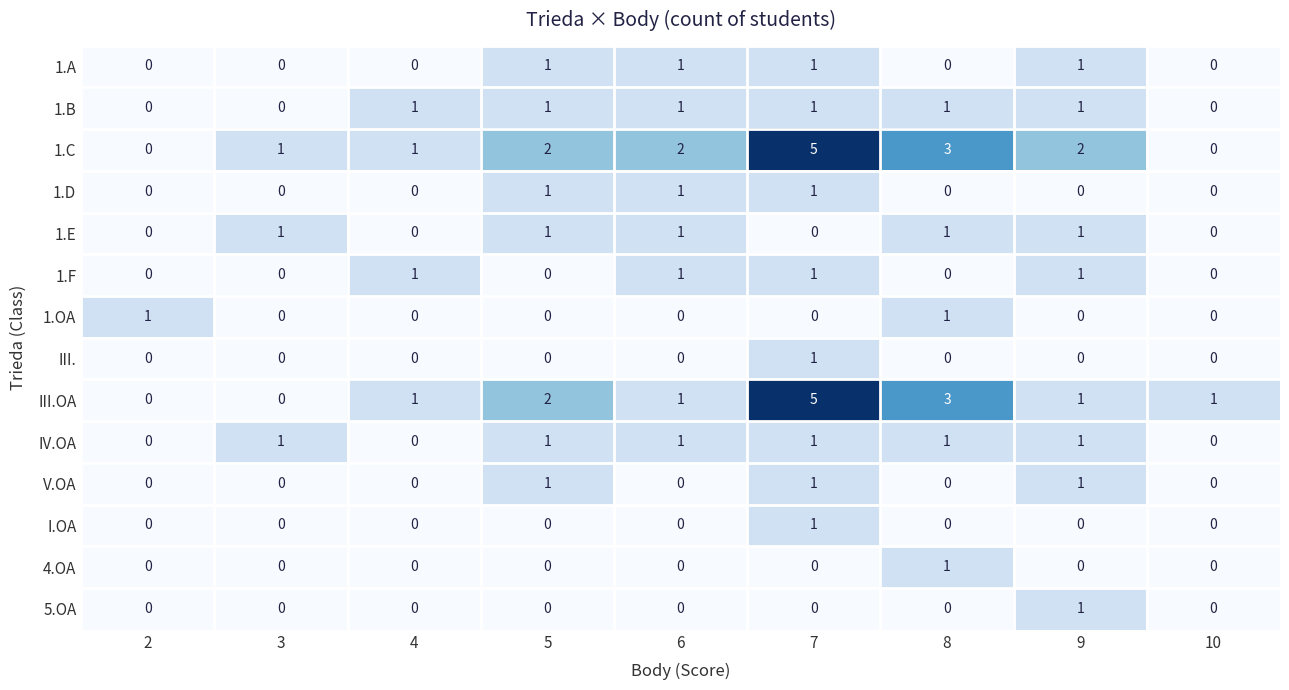

True or false: V.OA has a value of 1 at 6.

False